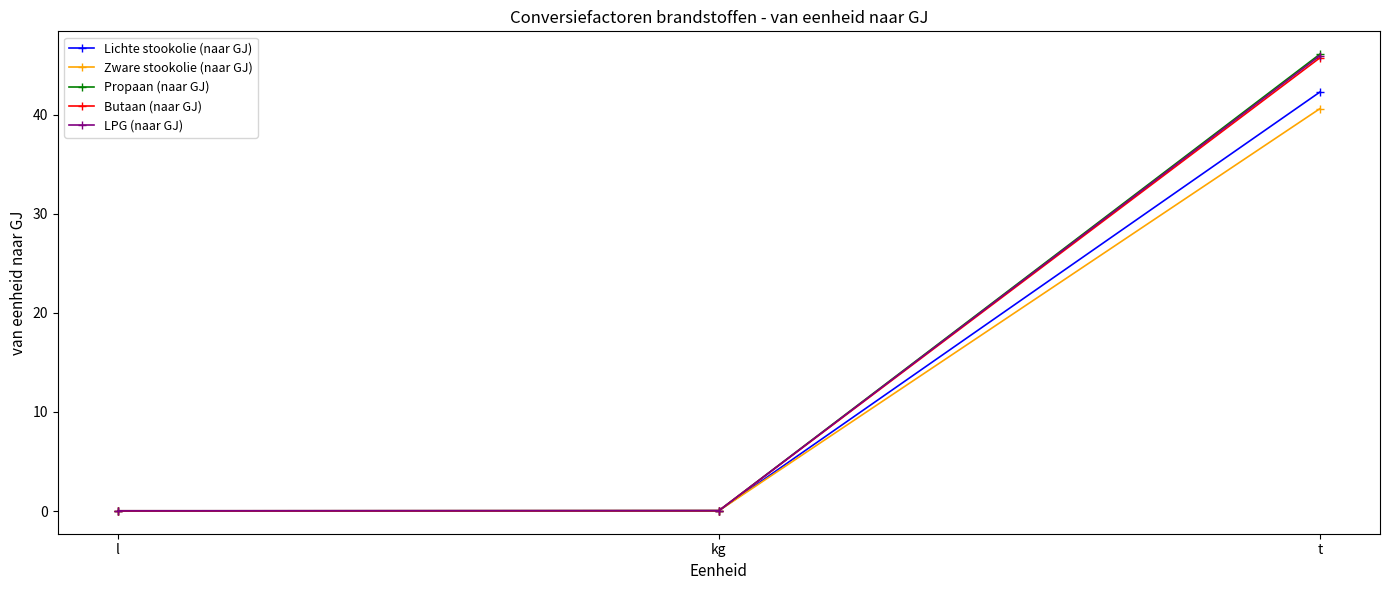

At which category is the sum across all series the highest?

t